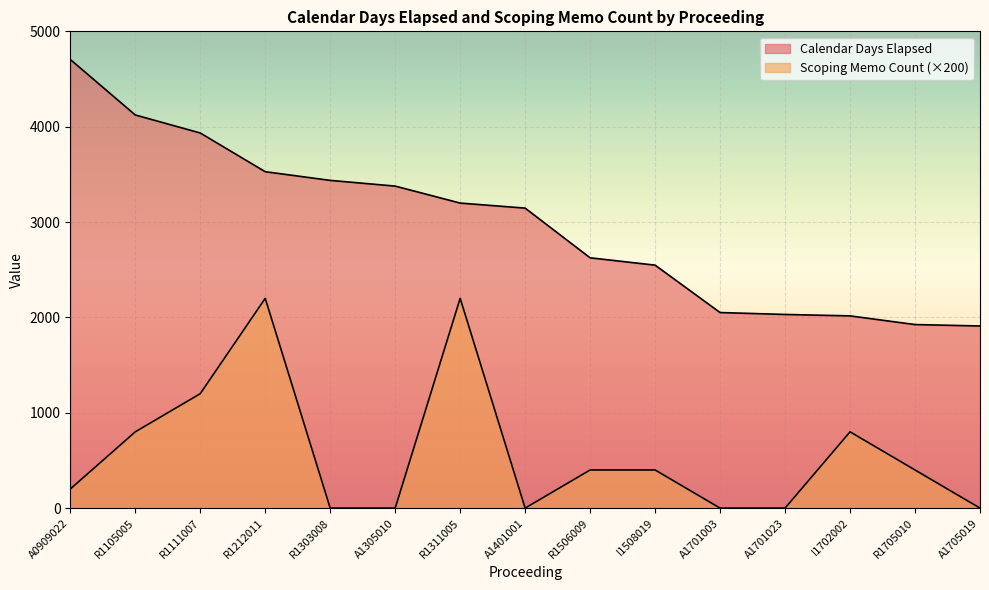

How many positive values does the Scoping Memo Count series have?

9